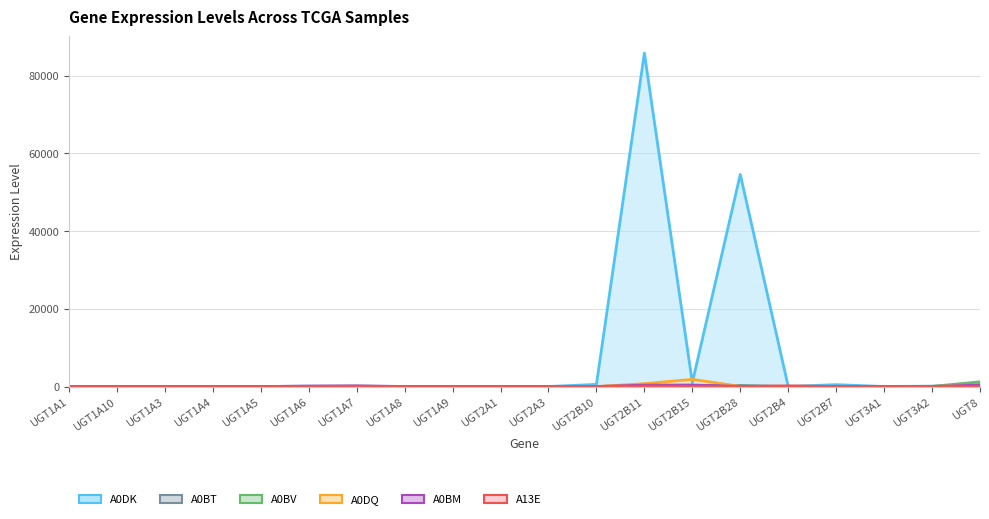

What is the label of the 7th point from the right?

UGT2B15